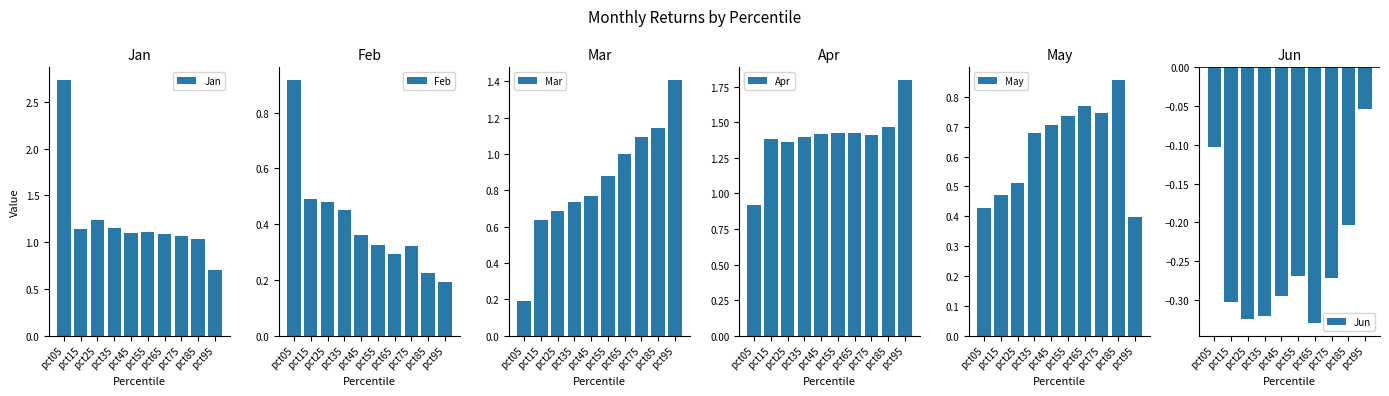

At how many categories does at least one series exceed 0?

10